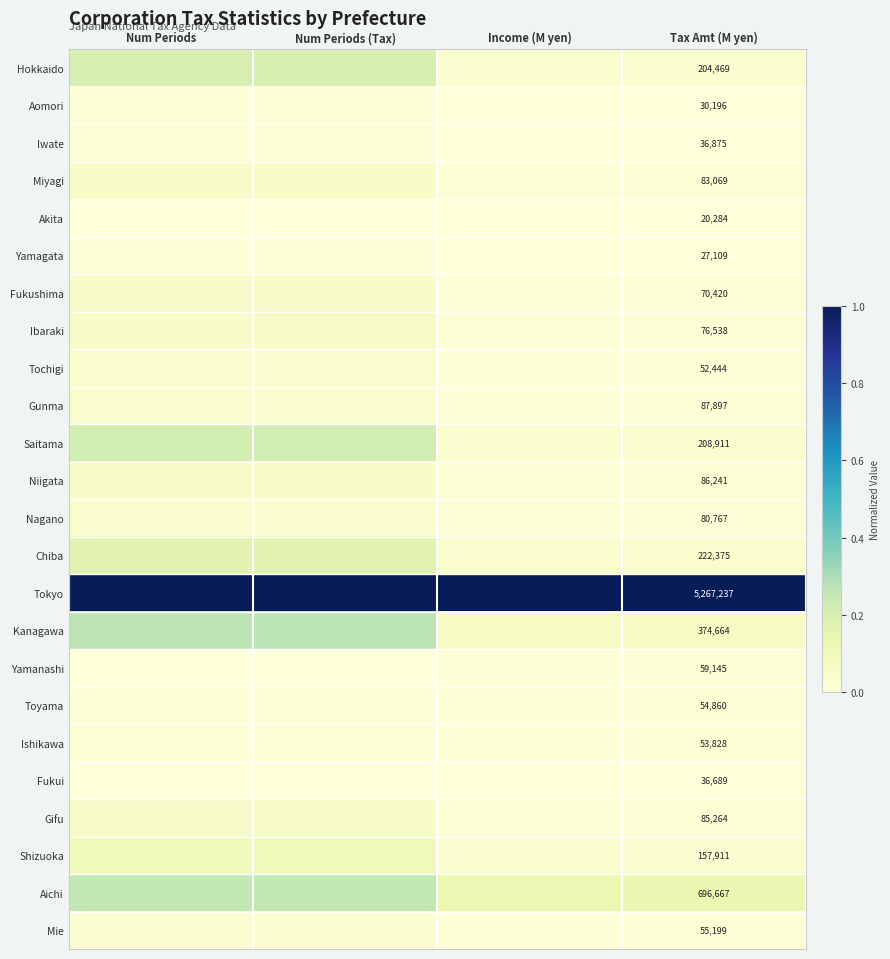

Rank the series at Tax Amt (M yen) from lowest to highest value.

Akita, Yamagata, Aomori, Fukui, Iwate, Tochigi, Ishikawa, Toyama, Mie, Yamanashi, Fukushima, Ibaraki, Nagano, Miyagi, Gifu, Niigata, Gunma, Shizuoka, Hokkaido, Saitama, Chiba, Kanagawa, Aichi, Tokyo